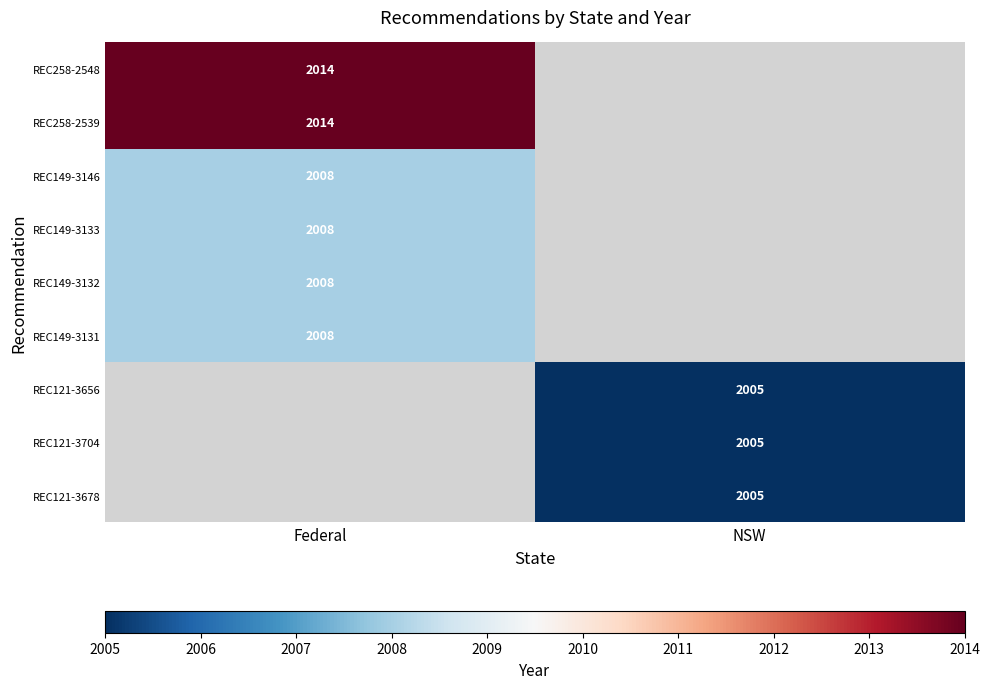

Is it true that REC121-3656 equals 2005 at NSW?

True